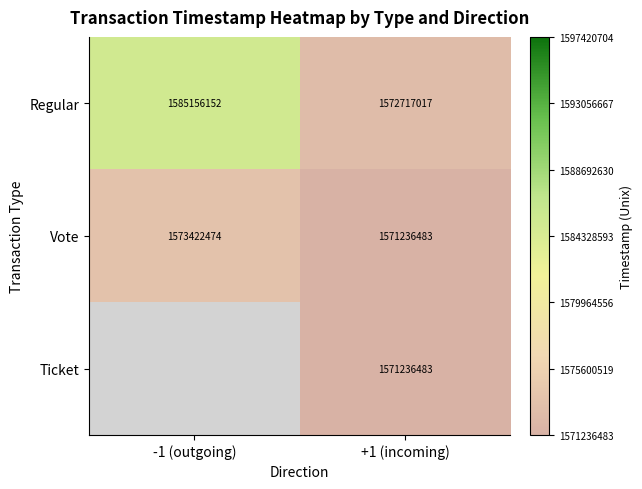

At which category is the sum across all series the highest?

+1 (incoming)